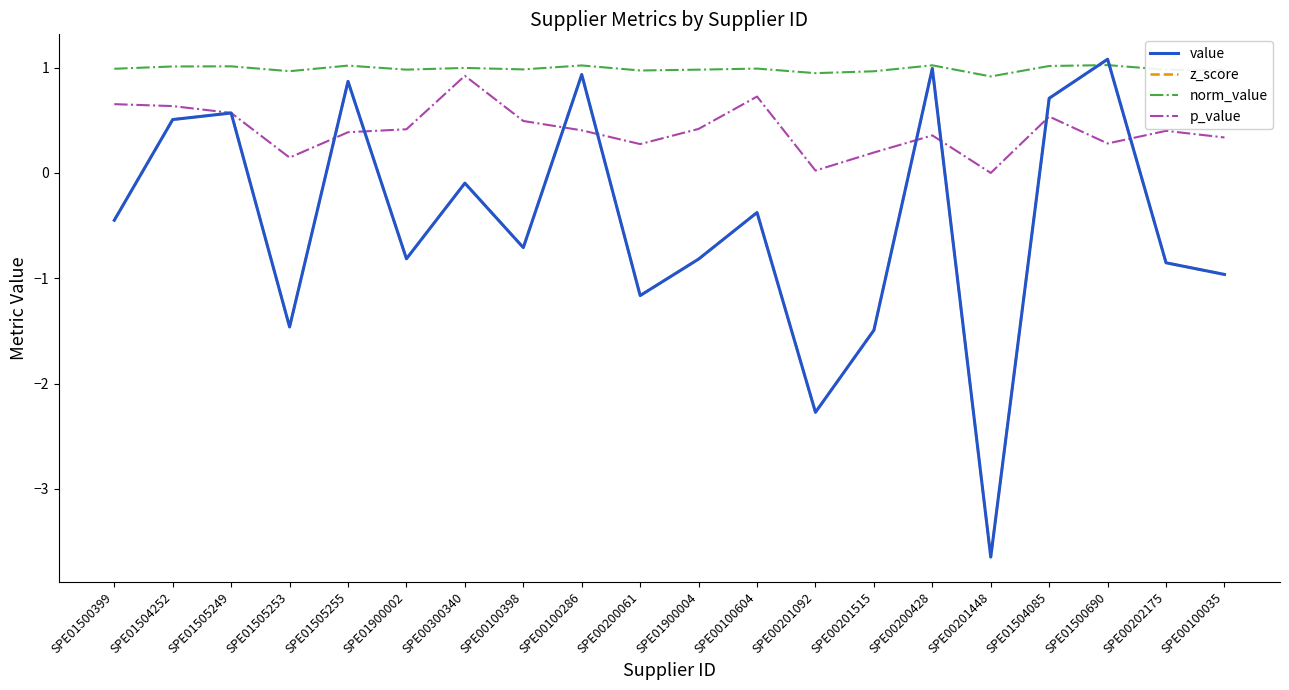

Is it true that p_value equals 1.5 at SPE00300340?

False